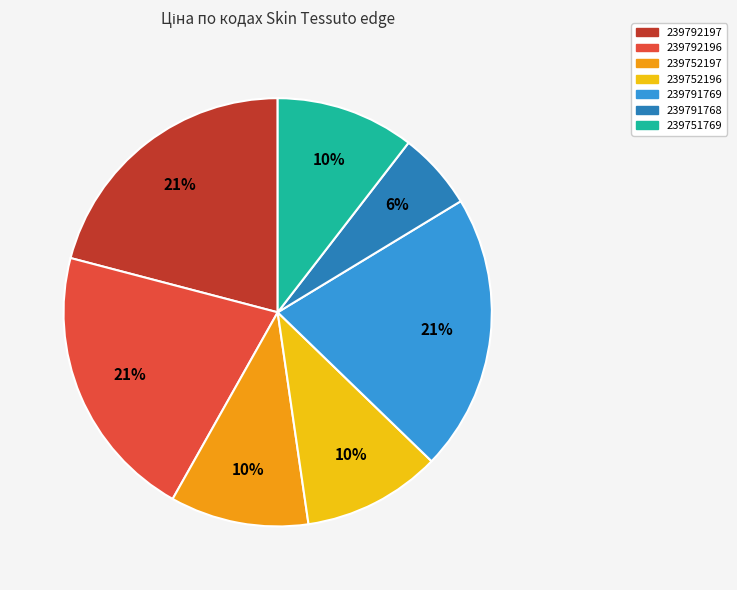

Does 239792197 represent more than half of the total?

No